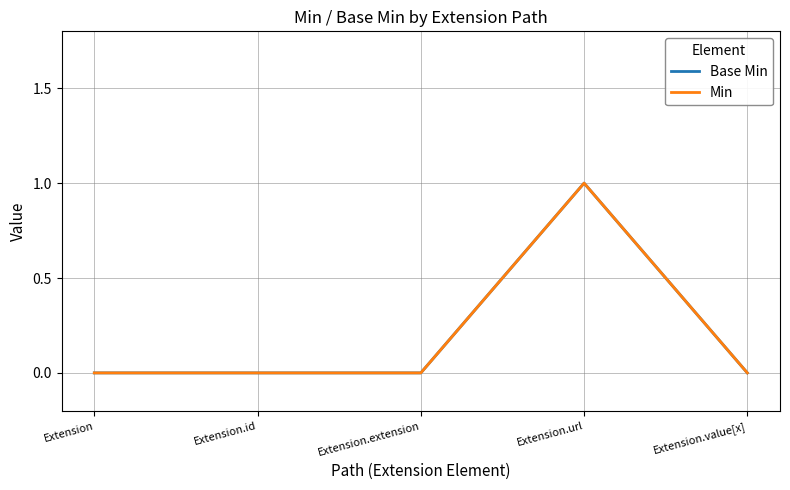

In Base Min, how many points are higher than both neighbors (excluding endpoints)?

1